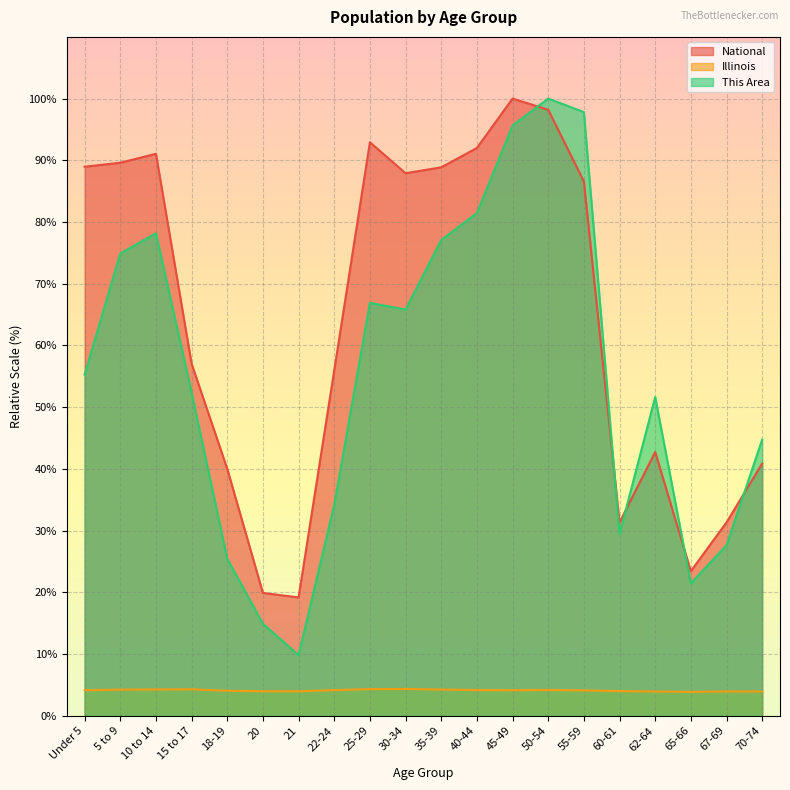

Rank the series at 22-24 from lowest to highest value.

Illinois, This Area, National